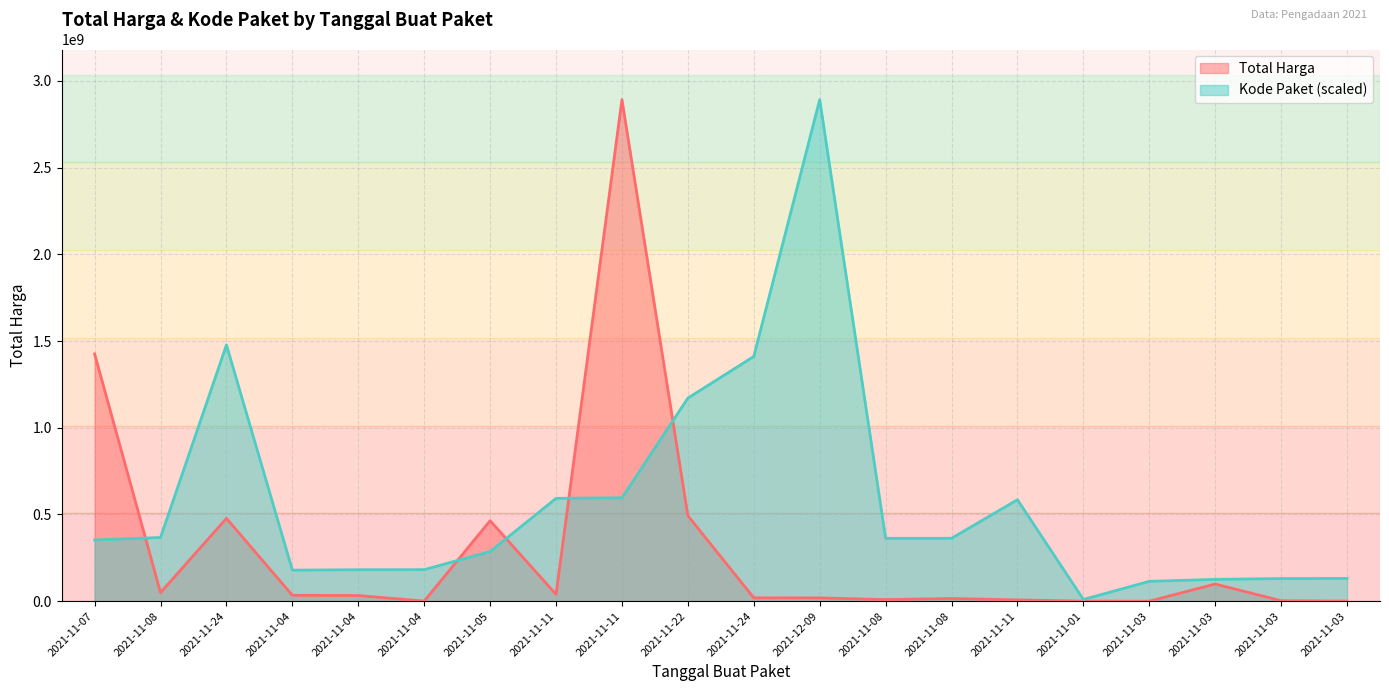

The value of Total Harga at 2021-11-03 is 757046.1. True or false?

False